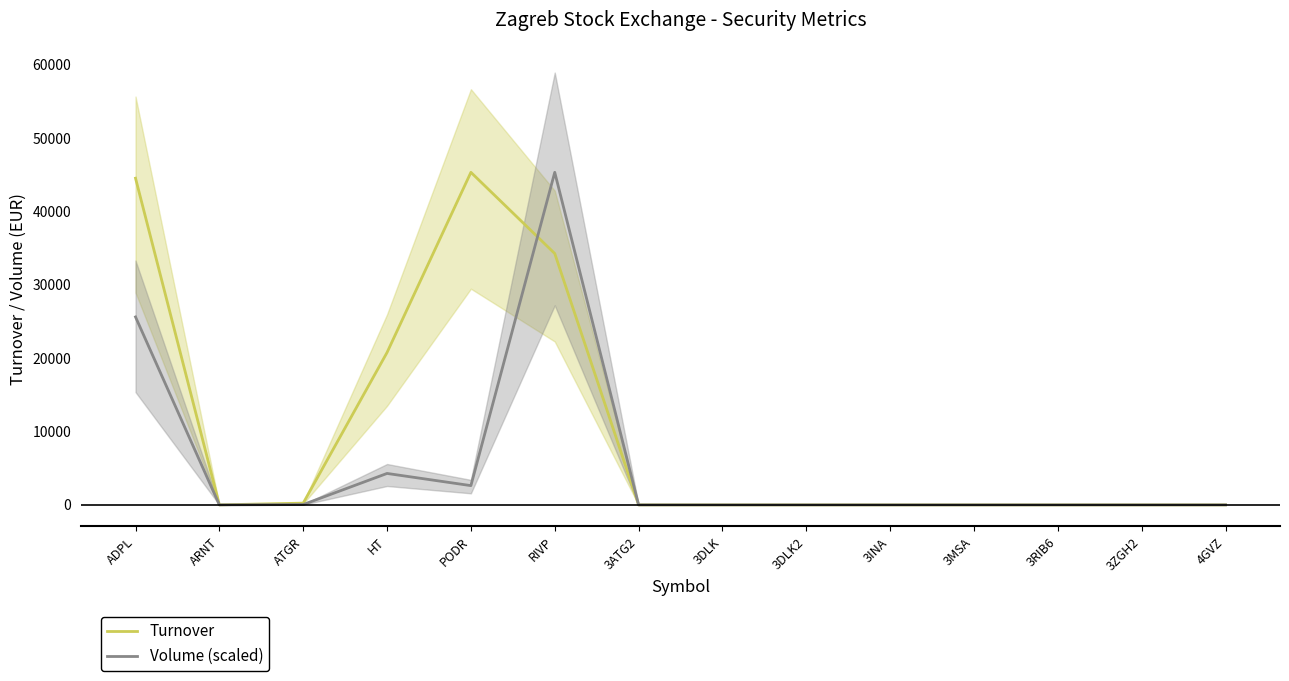

Rank the series by their maximum value, from highest to lowest.

Turnover, Volume (scaled)